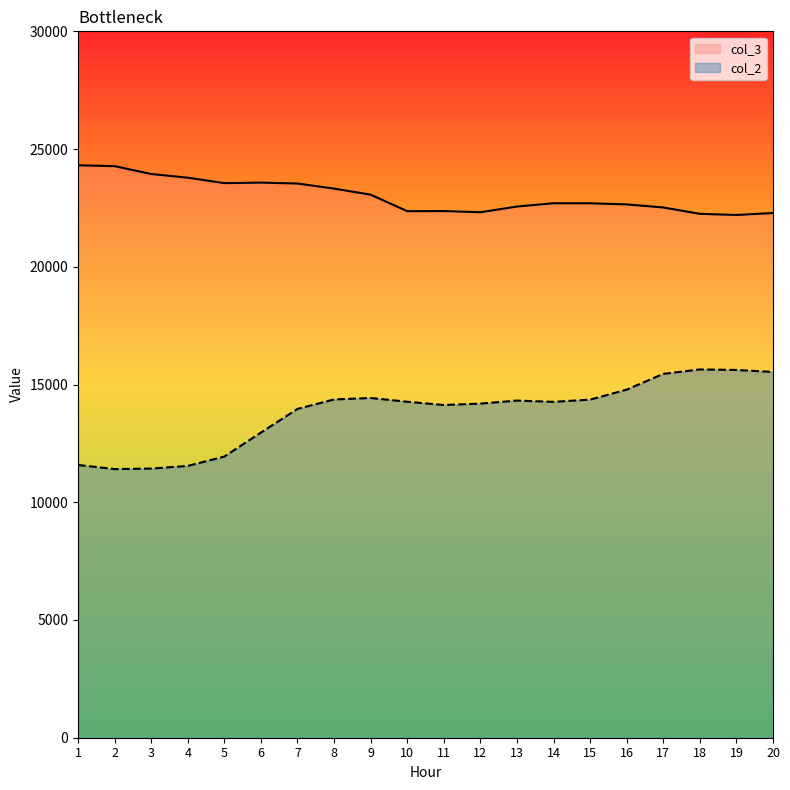

Which category has the lowest value in the col_2 series?

2